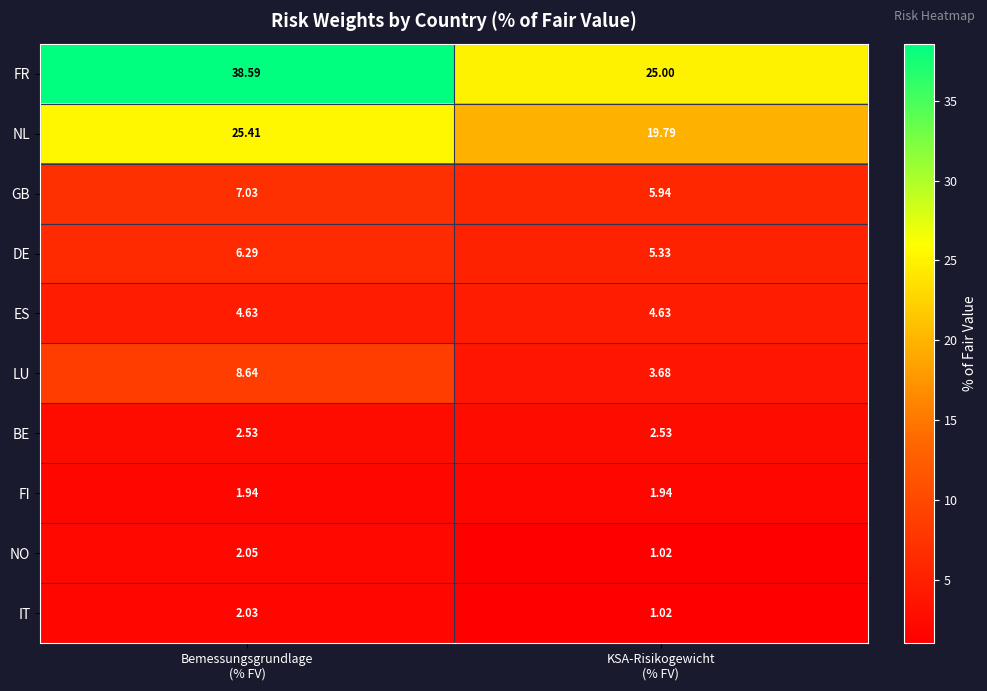

Which series has the widest spread of values?

FR